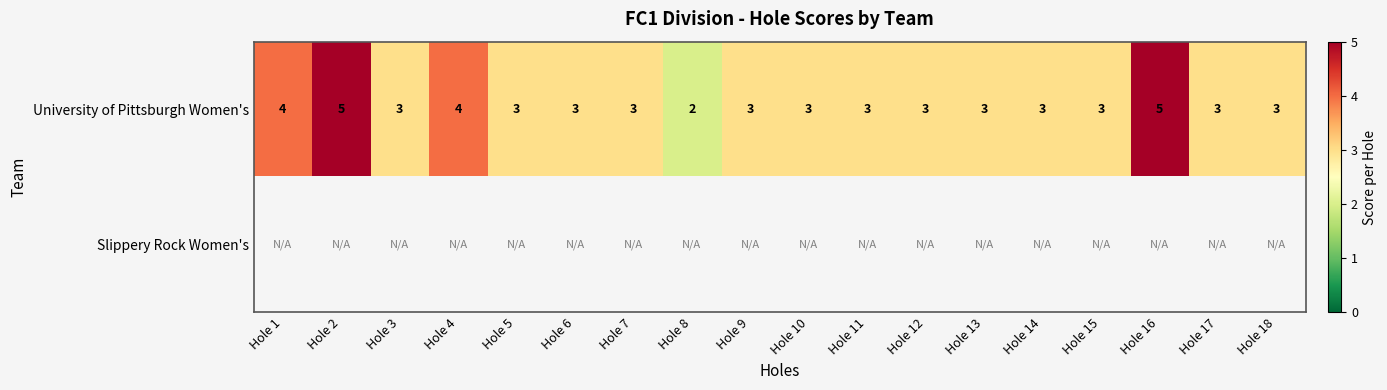

What is the sum of all University of Pittsburgh Women's values?

59